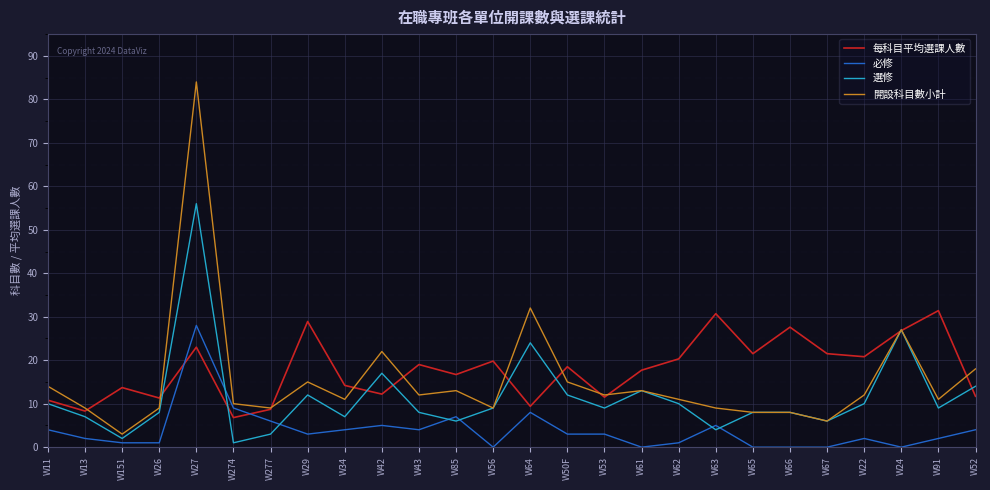

True or false: 必修 has more than 1 points higher than both neighbors.

True